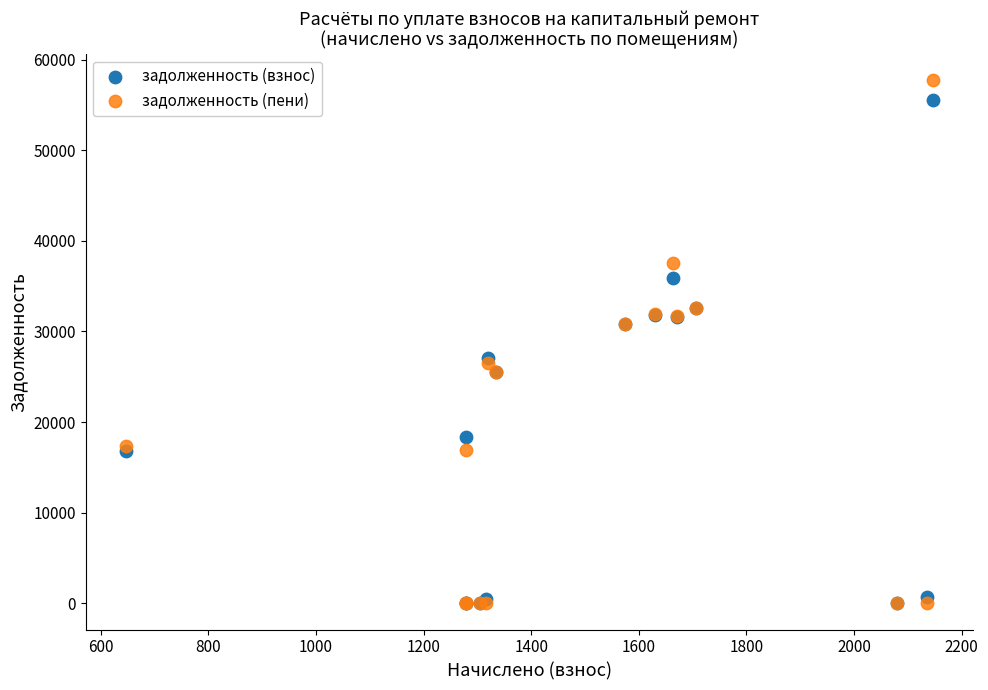

What are all the series names shown in the legend?

задолженность (взнос), задолженность (пени)